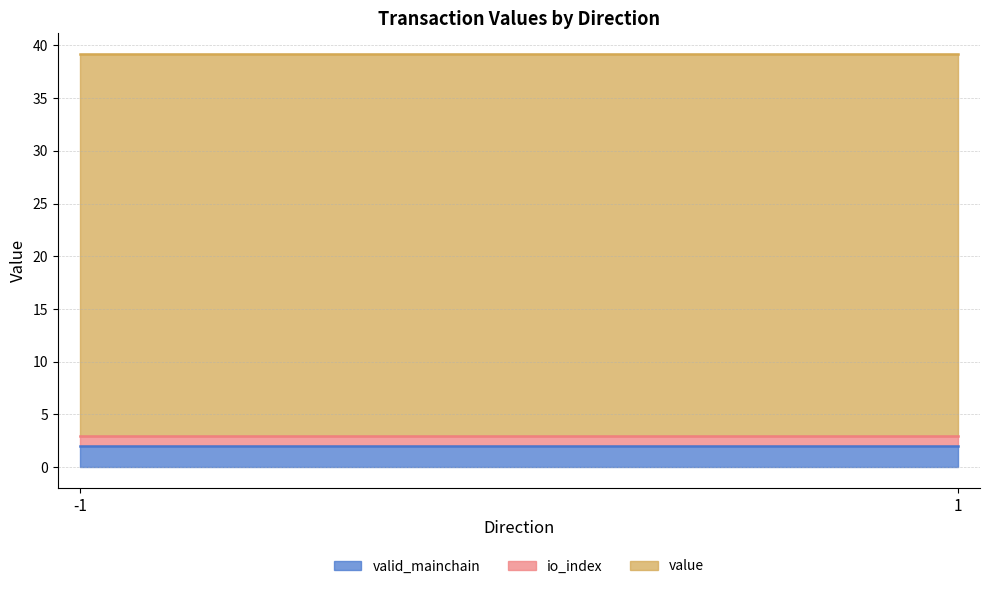

True or false: io_index and value cross at least once.

False